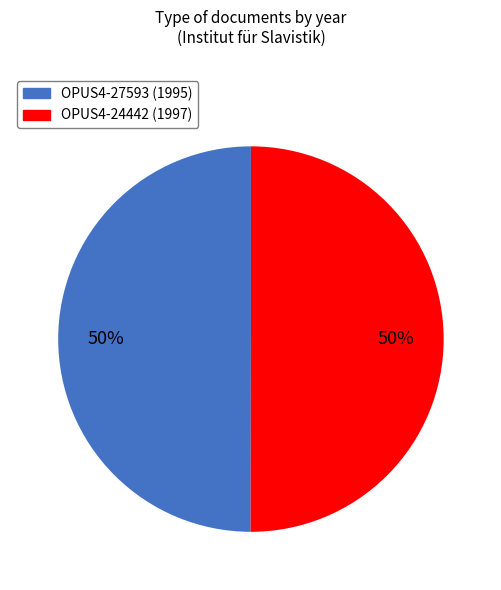

What percentage is the OPUS4-24442 (1997) slice, to the nearest percent?

50%